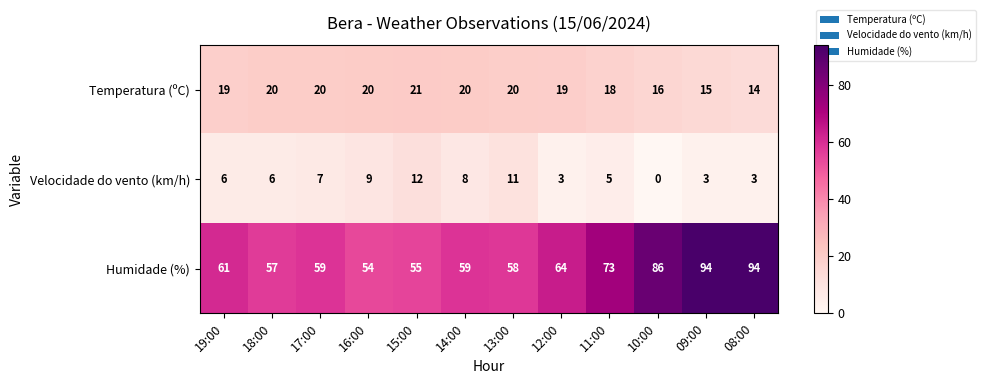

Is it true that Velocidade do vento (km/h) equals 6 at 13:00?

False